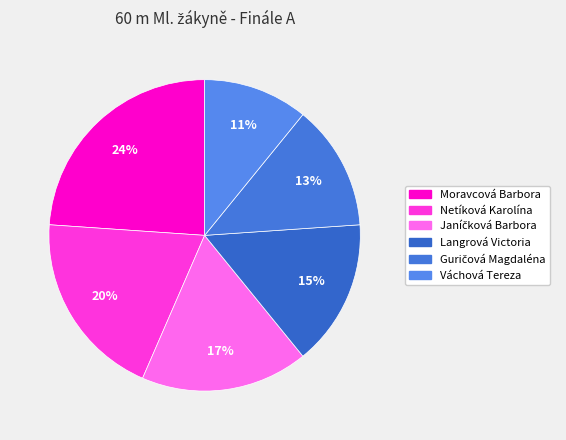

Count the number of slices in the pie.

6